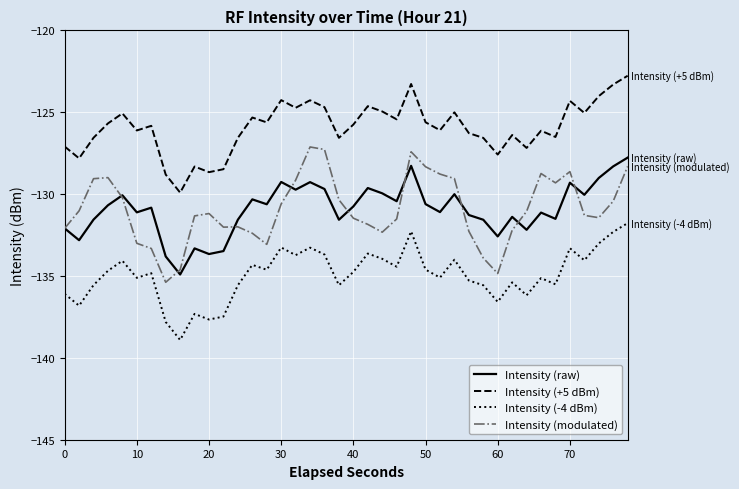

True or false: Intensity (+5 dBm) and Intensity (raw) intersect in this chart.

False